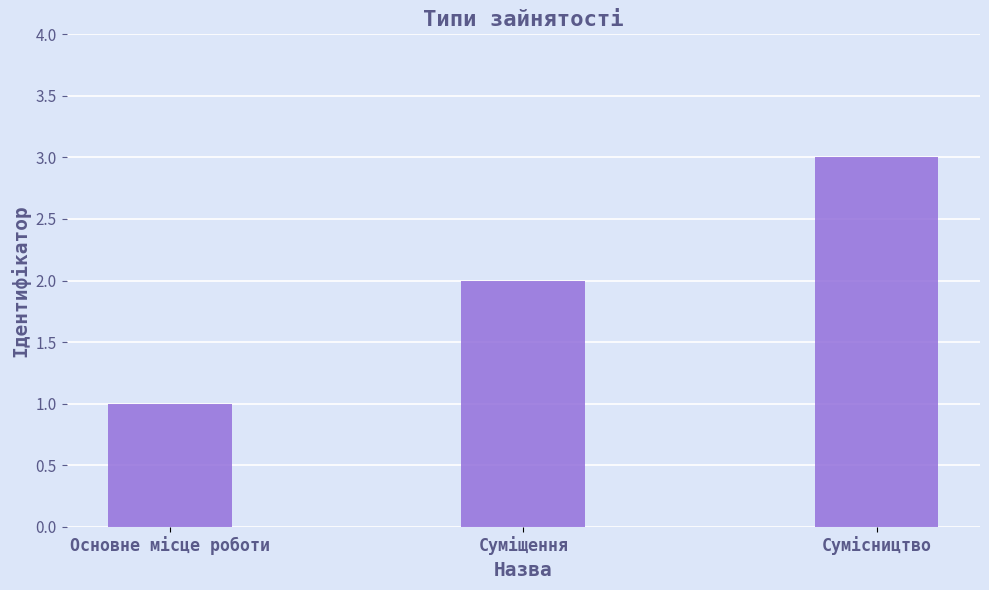

How many bars are there in total?

3